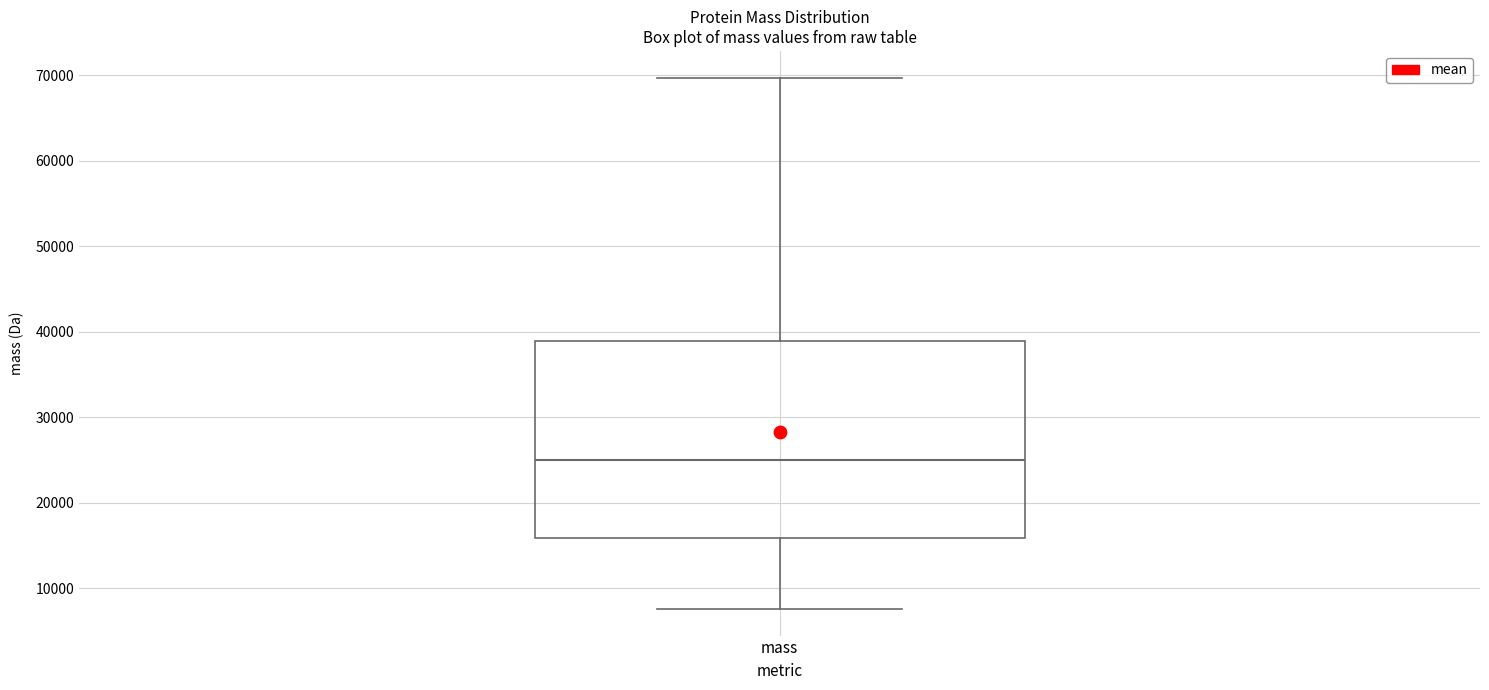

Where is the upper edge of the box for mass on the y-axis? The values are not printed on the chart, so give them approximately, as read against the axis.

39000